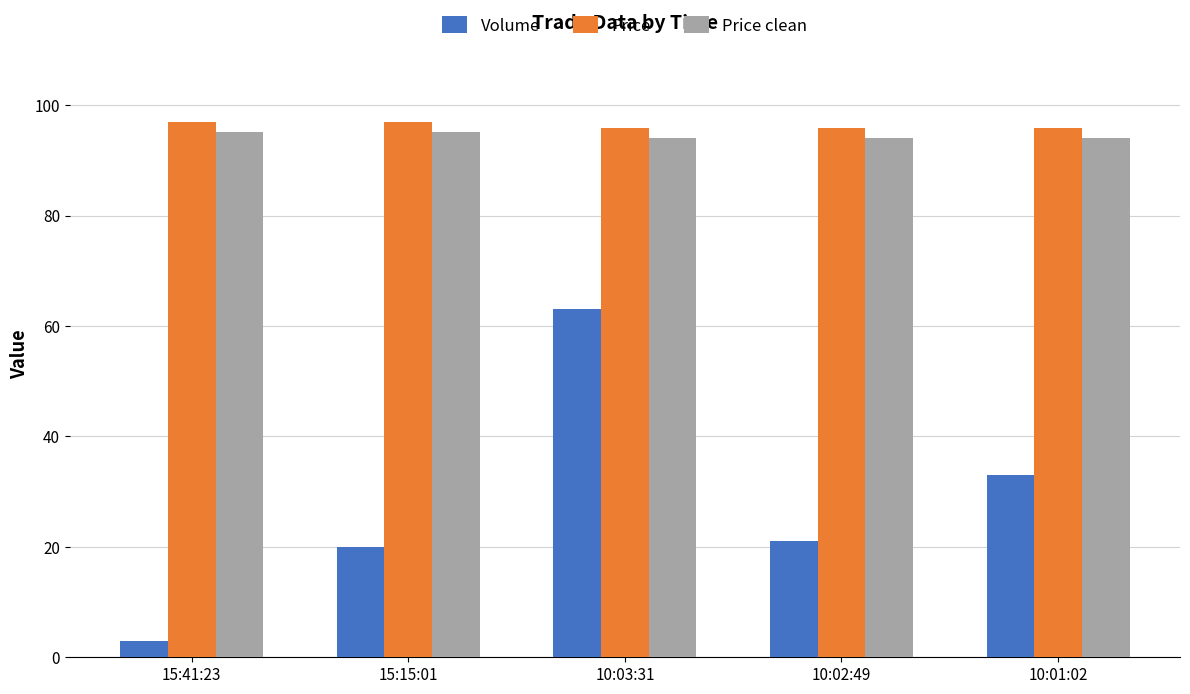

Which series has the largest total across all categories?

Price